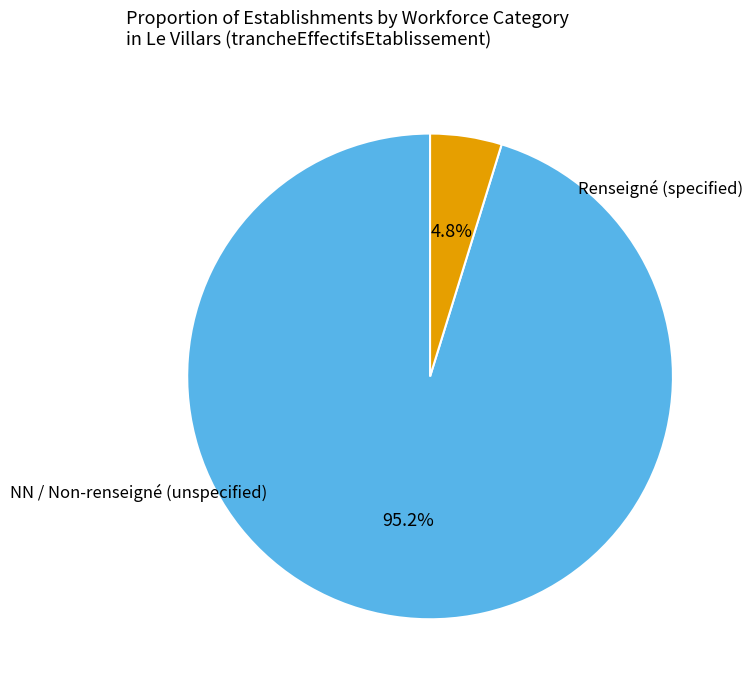

Is there a majority slice in this chart?

Yes